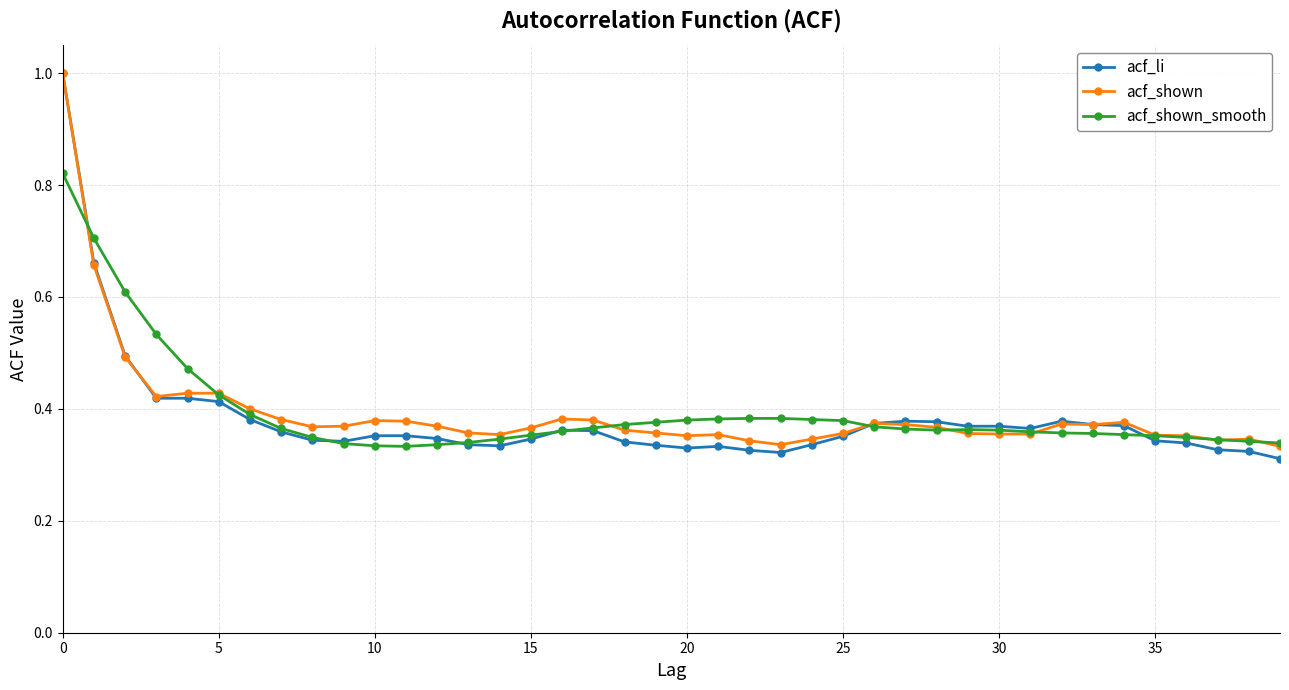

What is the greatest value displayed?

1.0